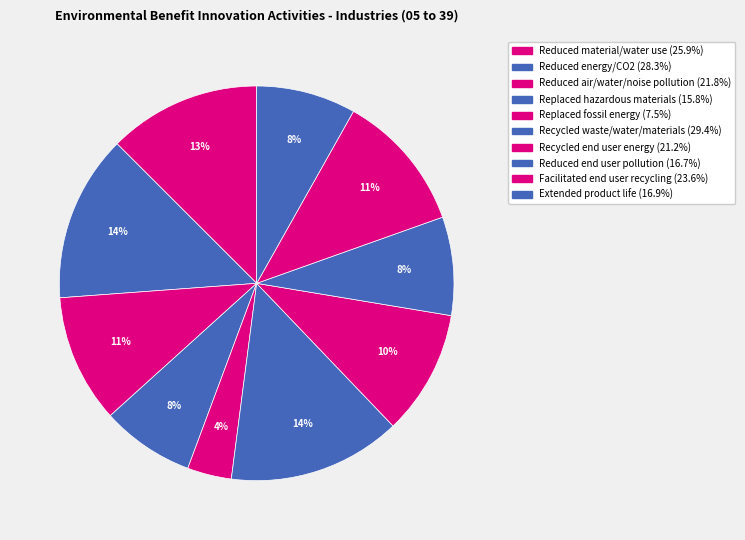

How many segments does this pie chart have?

10